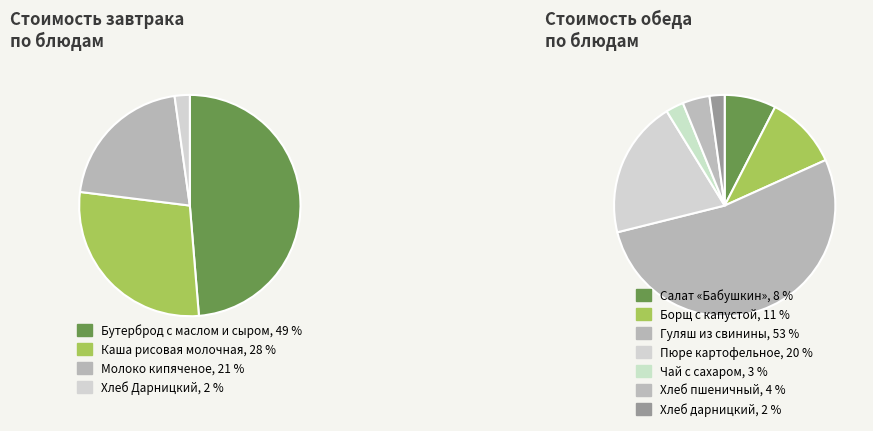

What is the change in value from Завтрак to Обед?

+0.3